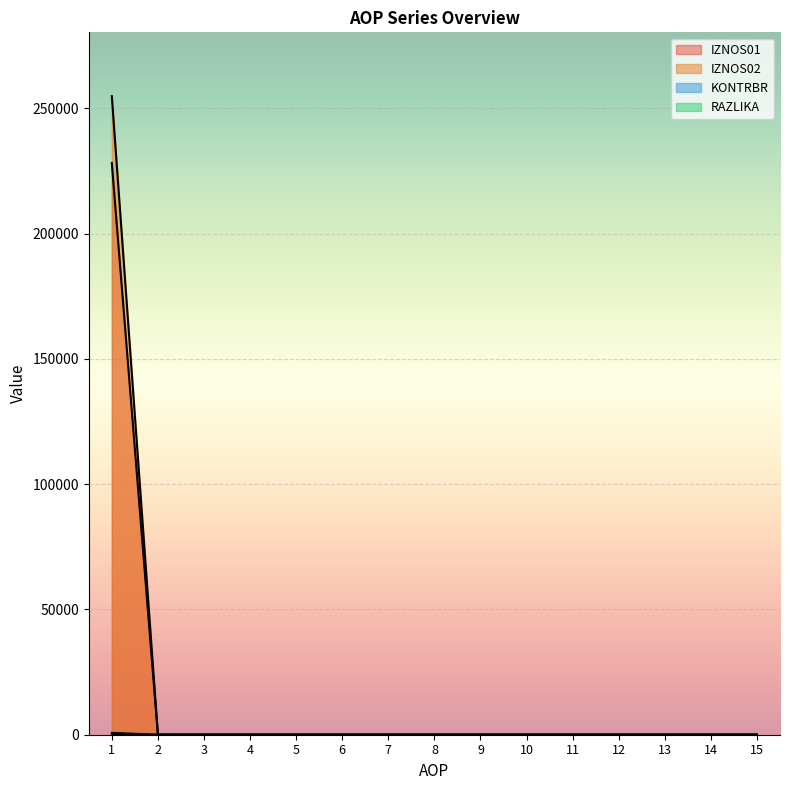

List the labels in order of IZNOS01 value, smallest first.

2, 3, 4, 5, 6, 7, 8, 9, 10, 11, 12, 13, 14, 15, 1